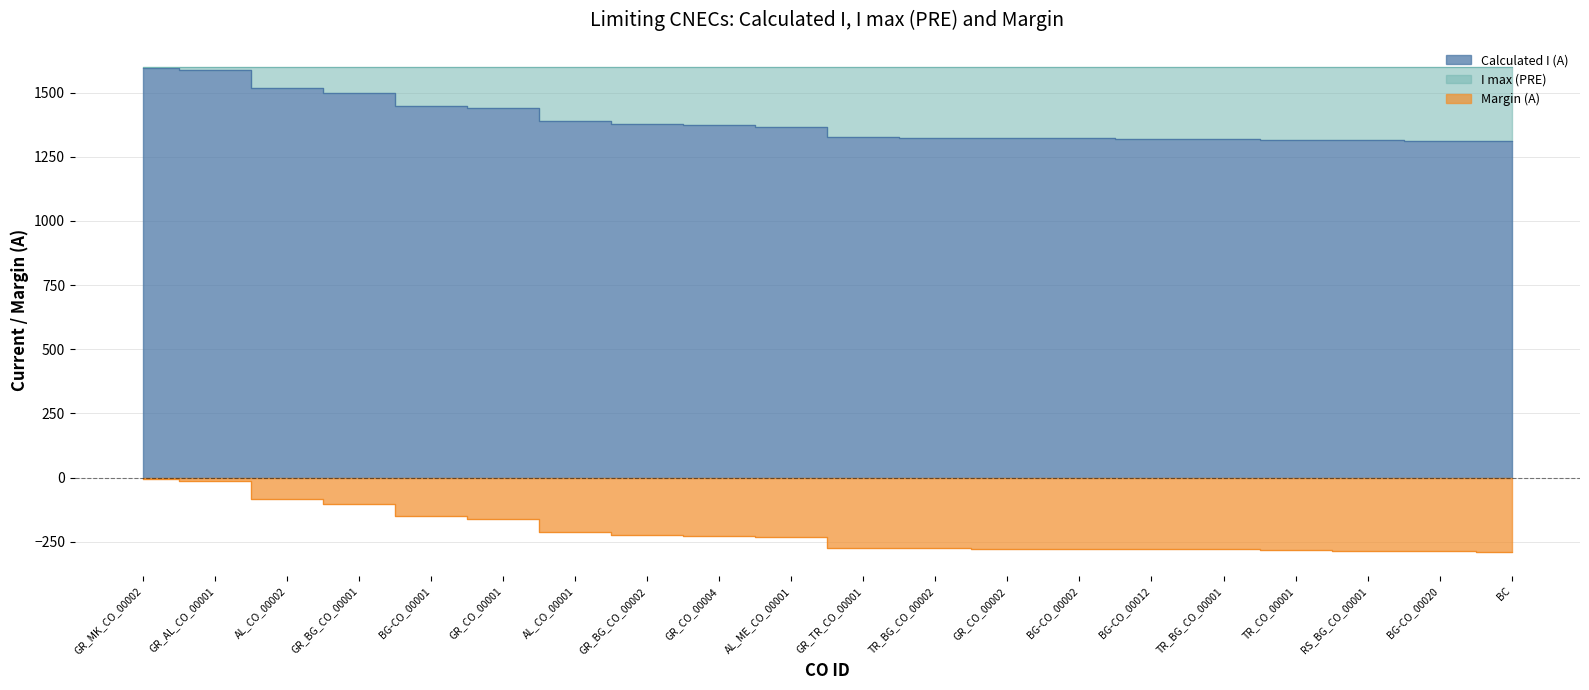

Reading left to right, list all the values displayed in this chart.

Calculated I (A): GR_MK_CO_00002=1595	GR_AL_CO_00001=1588	AL_CO_00002=1517	GR_BG_CO_00001=1498	BG-CO_00001=1450	GR_CO_00001=1440	AL_CO_00001=1389	GR_BG_CO_00002=1377	GR_CO_00004=1373	AL_ME_CO_00001=1368	GR_TR_CO_00001=1326	TR_BG_CO_00002=1325	GR_CO_00002=1323	BG-CO_00002=1323	BG-CO_00012=1321	TR_BG_CO_00001=1320	TR_CO_00001=1316	RS_BG_CO_00001=1315	BG-CO_00020=1312	BC=1310
Margin (A): GR_MK_CO_00002=-5	GR_AL_CO_00001=-12	AL_CO_00002=-83	GR_BG_CO_00001=-102	BG-CO_00001=-150	GR_CO_00001=-160	AL_CO_00001=-211	GR_BG_CO_00002=-223	GR_CO_00004=-227	AL_ME_CO_00001=-232	GR_TR_CO_00001=-274	TR_BG_CO_00002=-275	GR_CO_00002=-277	BG-CO_00002=-277	BG-CO_00012=-279	TR_BG_CO_00001=-280	TR_CO_00001=-284	RS_BG_CO_00001=-285	BG-CO_00020=-288	BC=-290